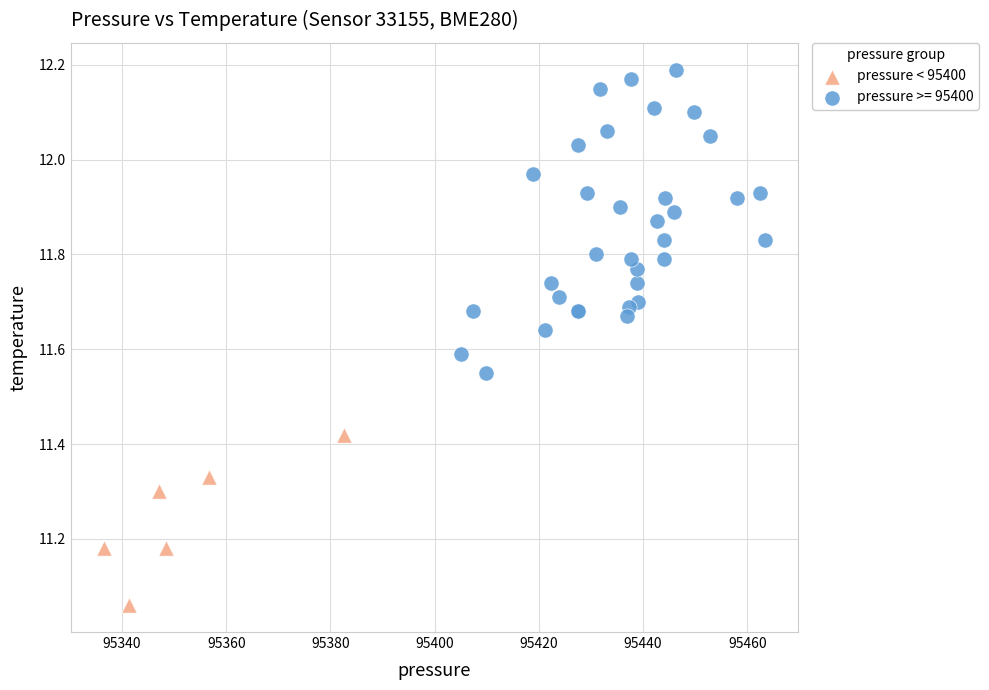

Which series has the widest spread of Y values?

pressure >= 95400